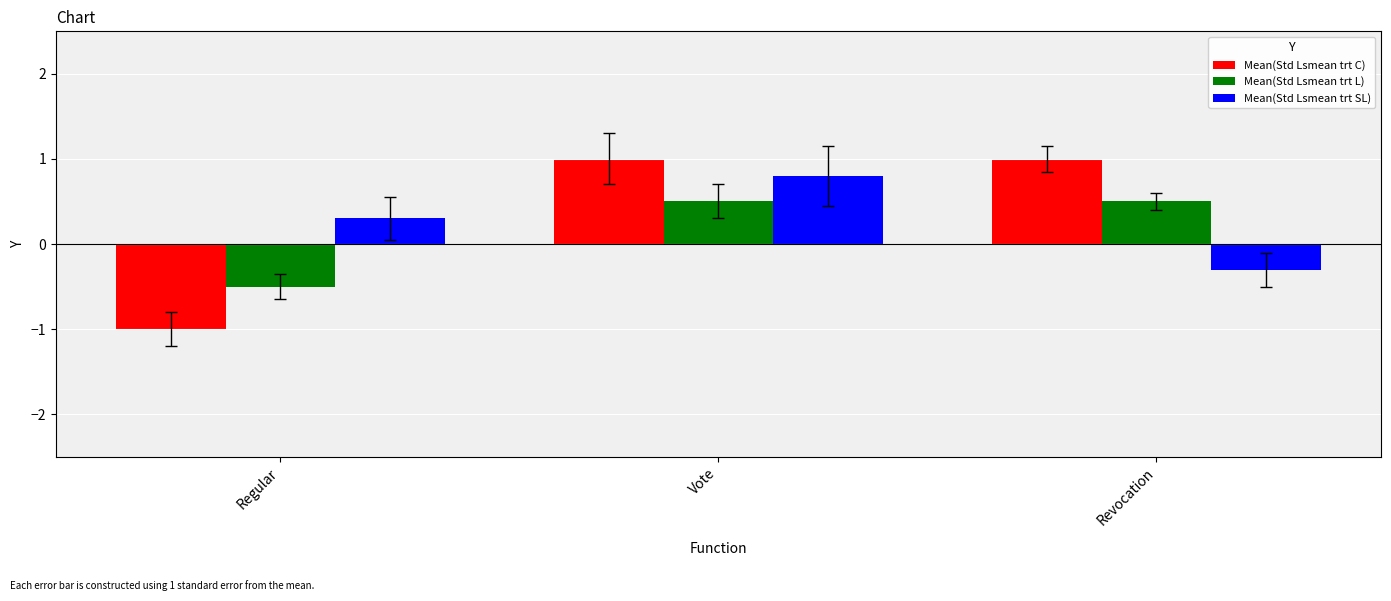

The Mean(Std Lsmean trt C) series shows 1.0 at Vote. True or false?

True